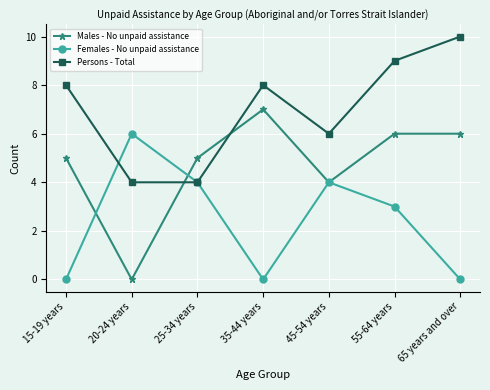

What is the label of the 1st point from the right?

65 years and over